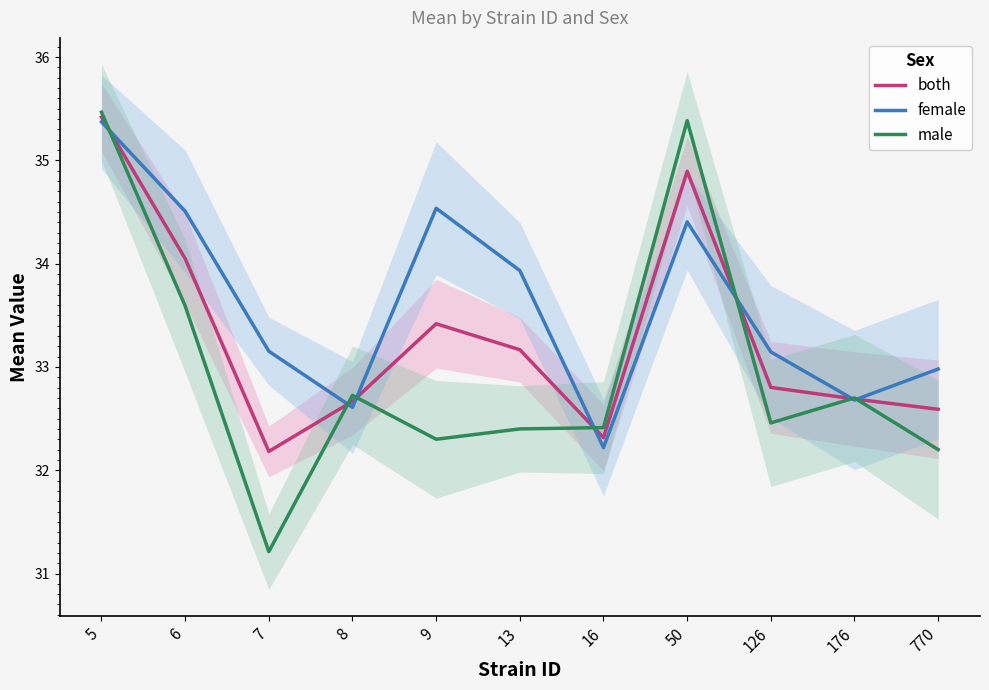

At which category is the sum across all series the highest?

5